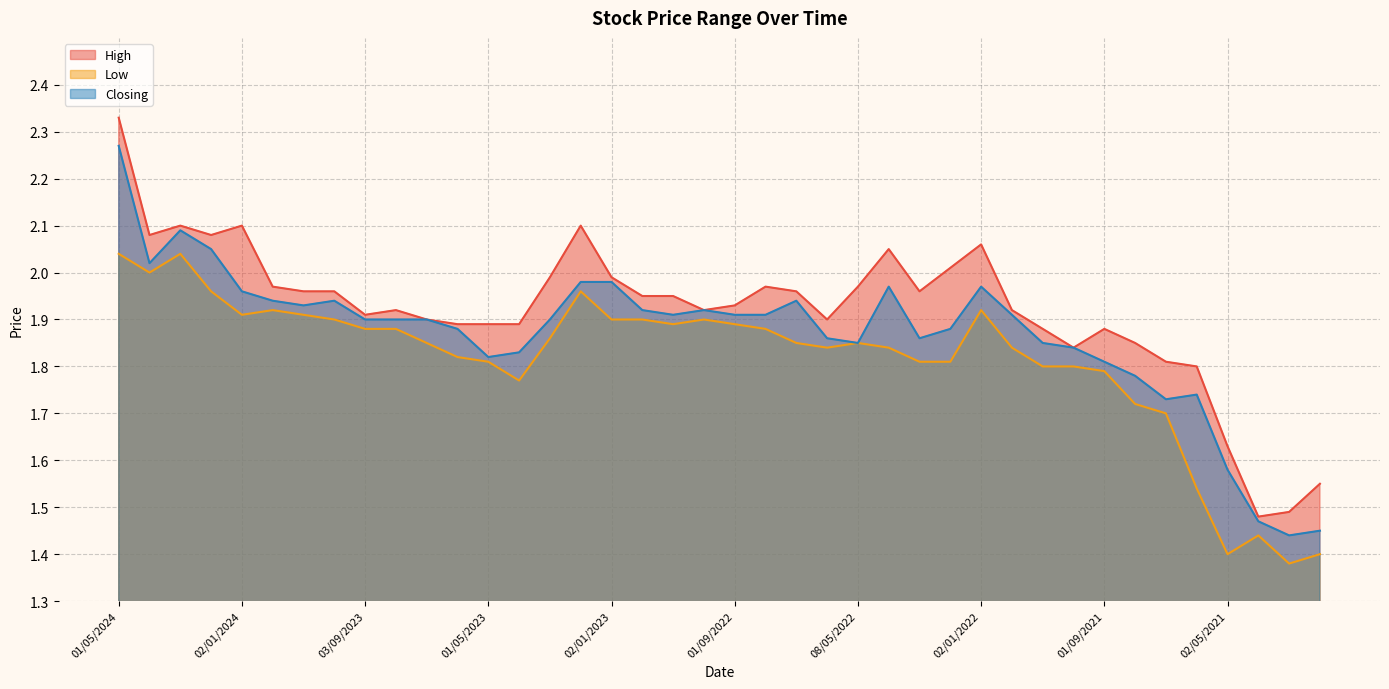

Which category has the highest value across all series?

01/05/2024